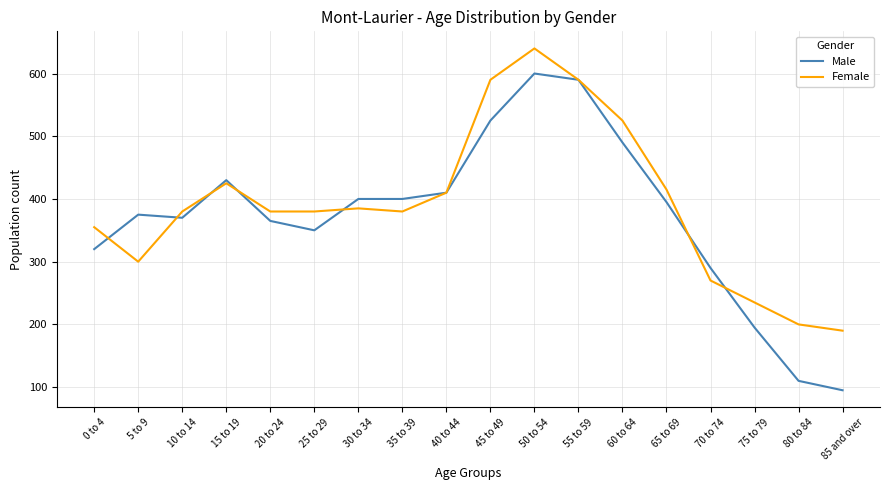

What is the maximum value shown in the chart?

640